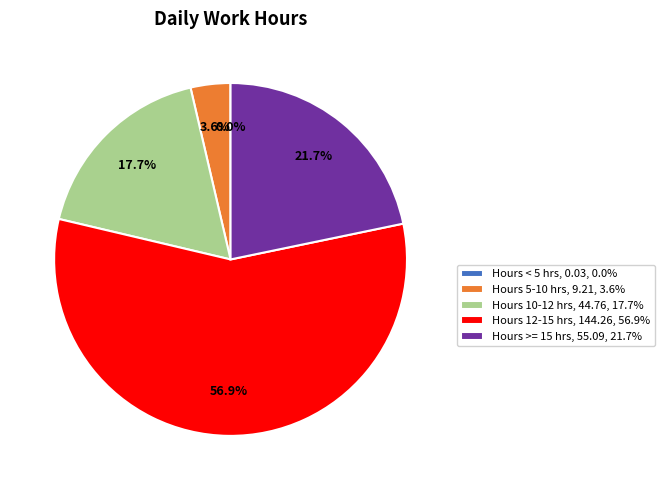

Combined, what portion of the pie is Hours >= 15 hrs, 55.09, 21.7% and Hours 10-12 hrs, 44.76, 17.7%?

39.4%